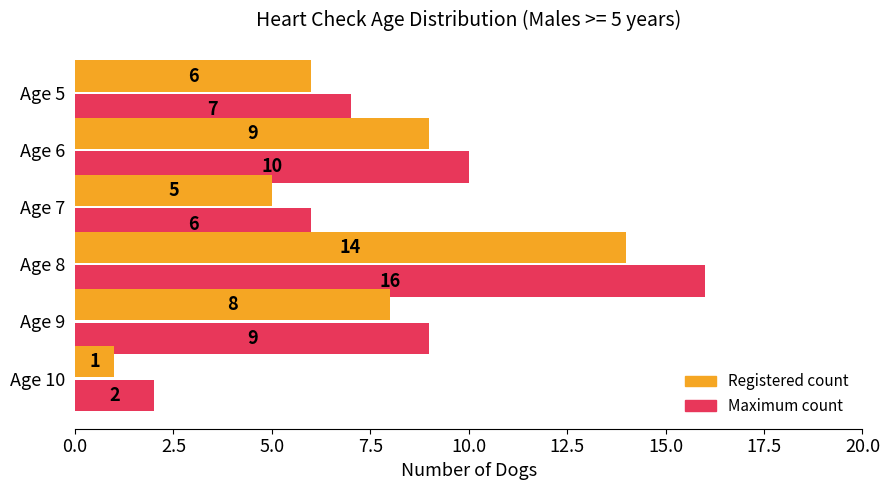

What is the average value of the Maximum count series?

8